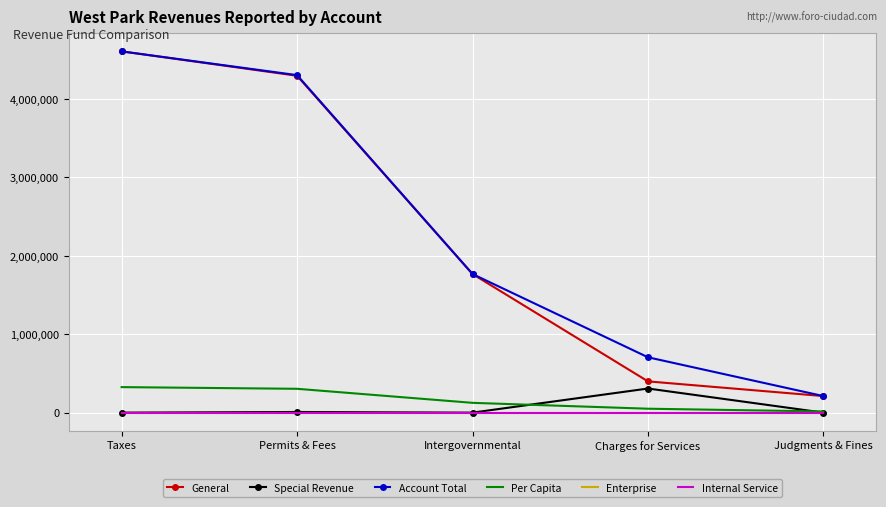

What is the highest value of the Special Revenue series?

307129